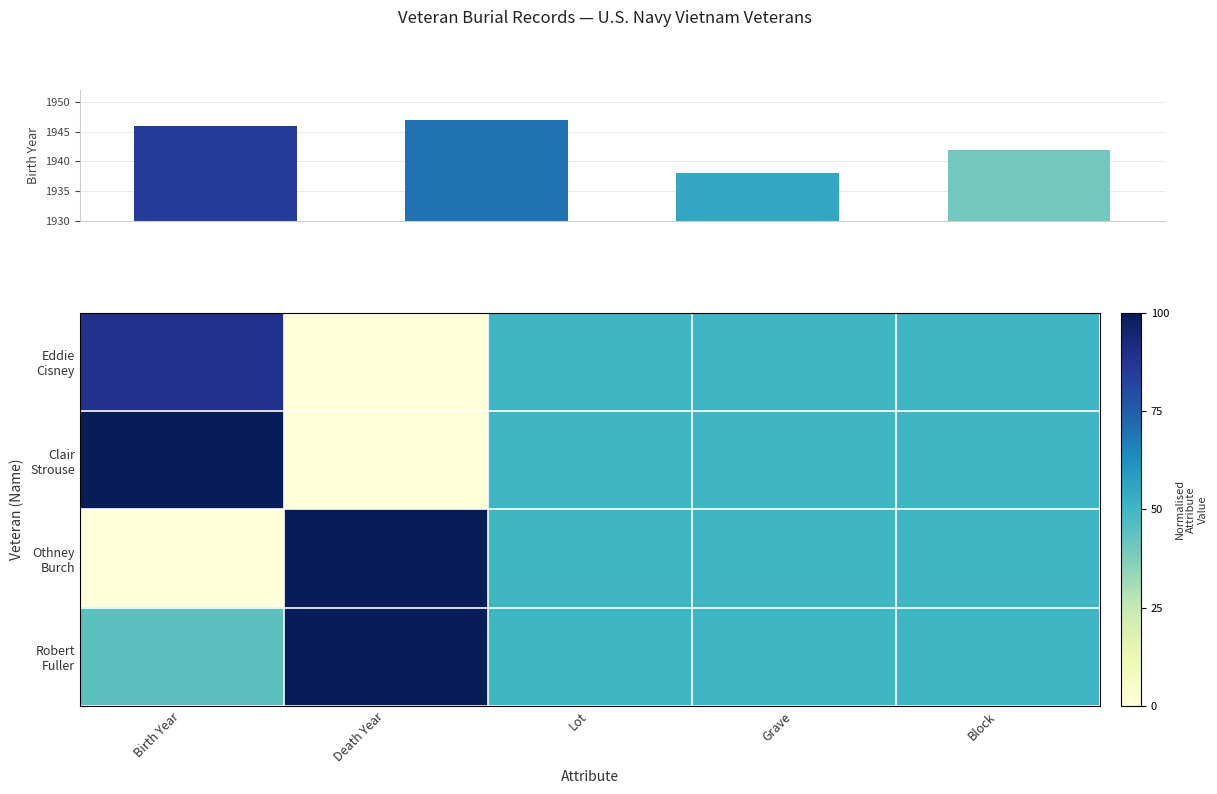

At how many categories does at least one series exceed 89?

2